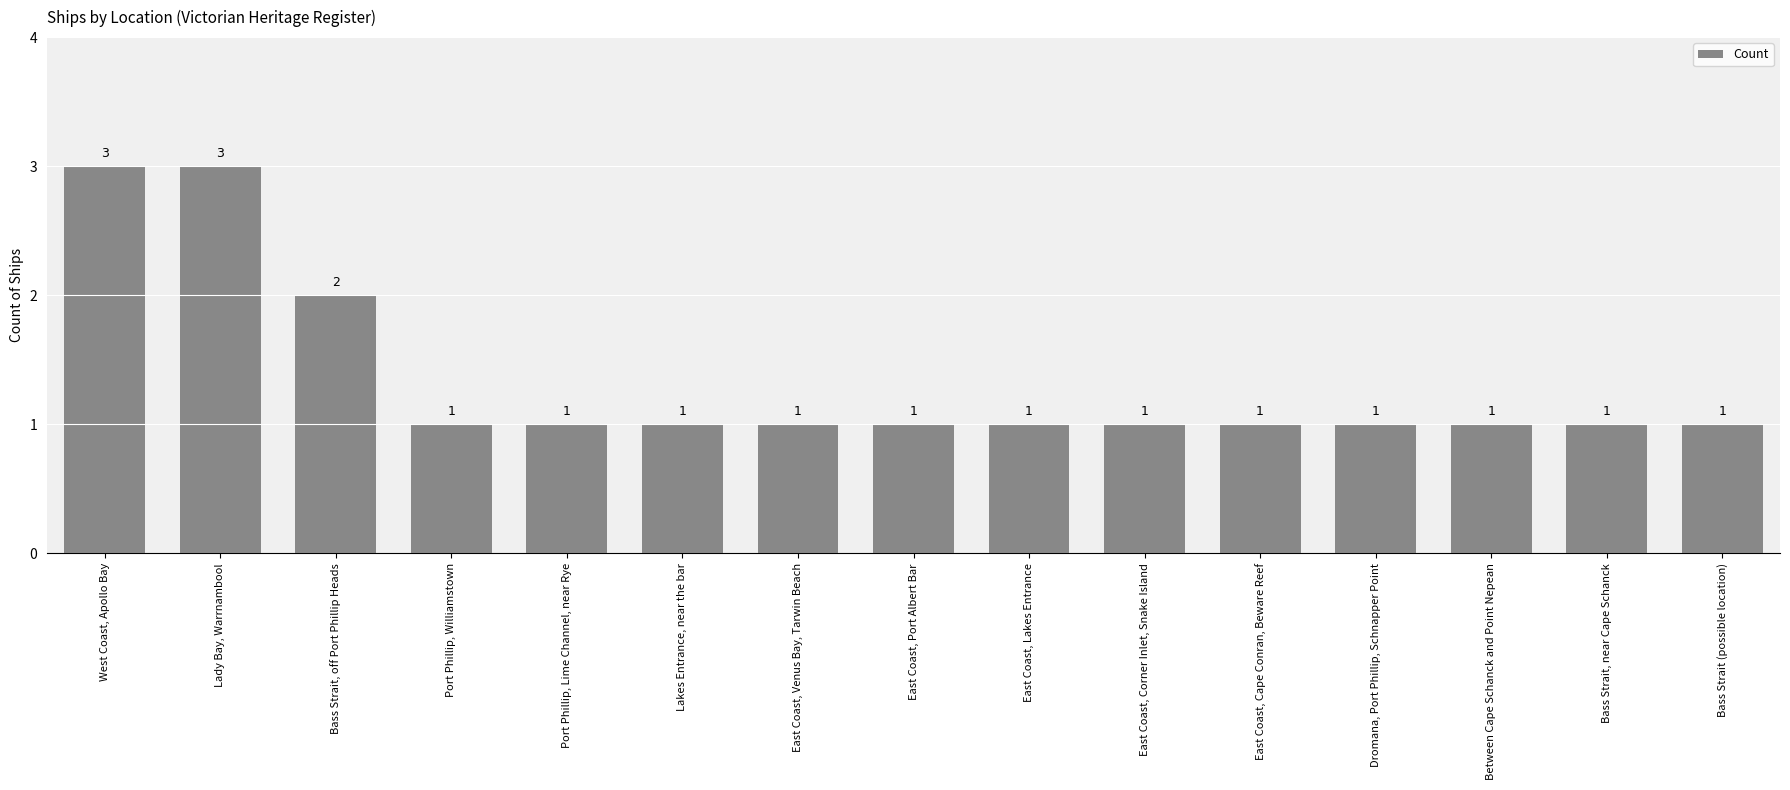

Is it true that the value at Port Phillip, Lime Channel, near Rye is 1?

True